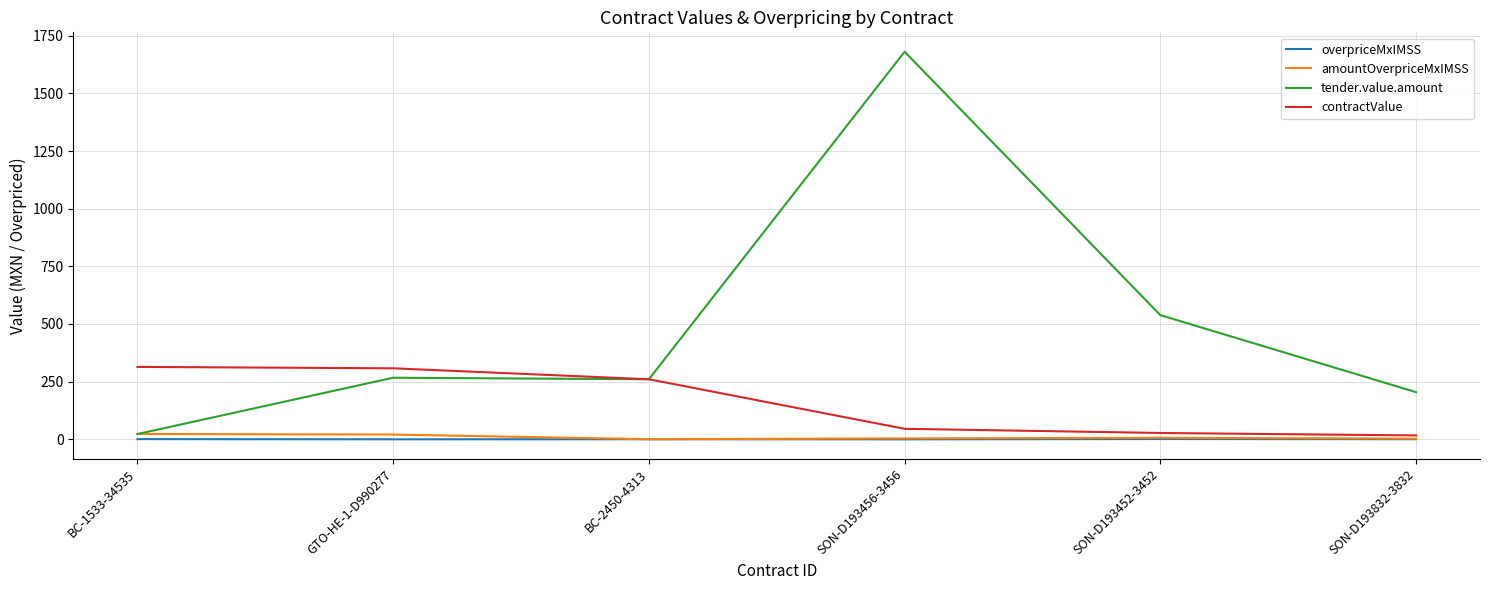

Between which two adjacent categories do amountOverpriceMxIMSS and overpriceMxIMSS first intersect?

GTO-HE-1-D990277 and BC-2450-4313